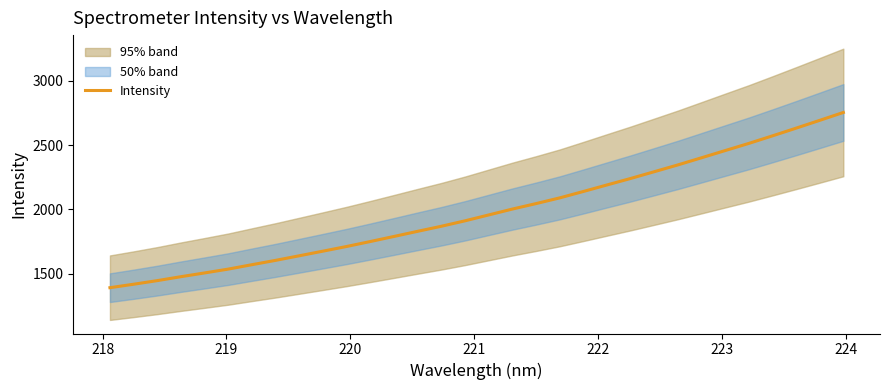

What is the difference between the maximum and minimum values?

1361.1